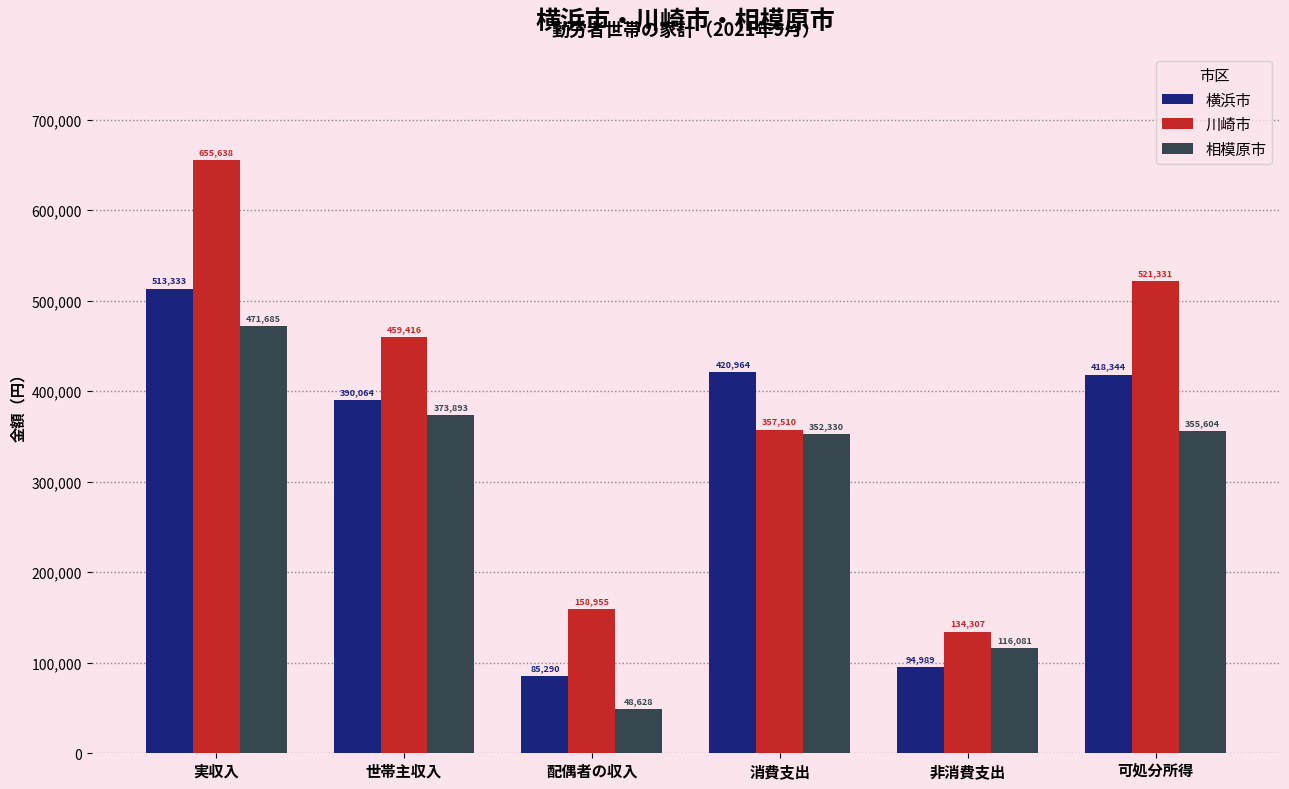

What is the minimum value shown in the chart?

48628